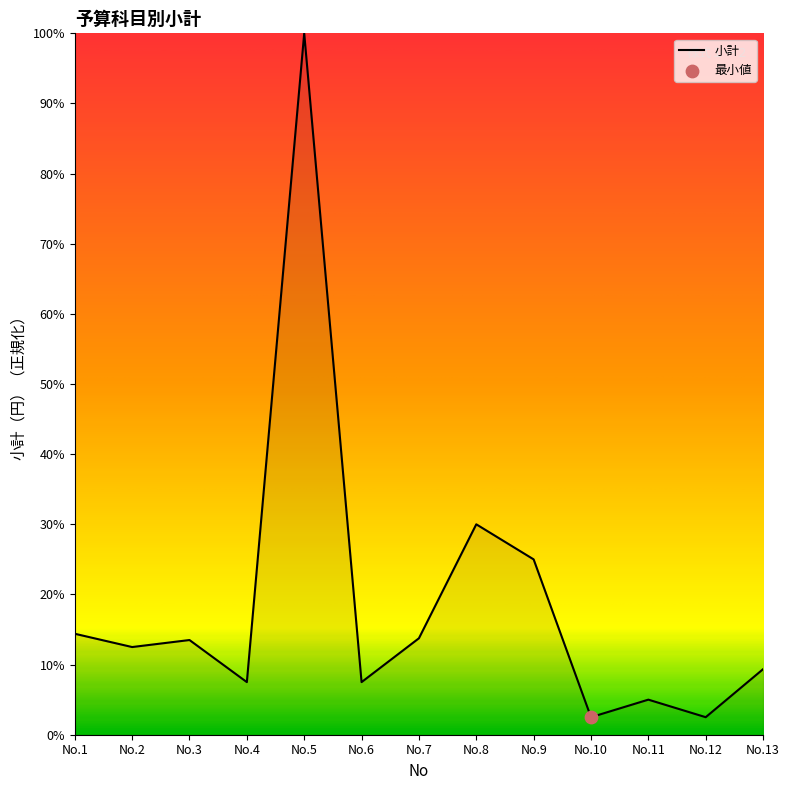

What is the change in value from No.6 to No.8?

+22.5